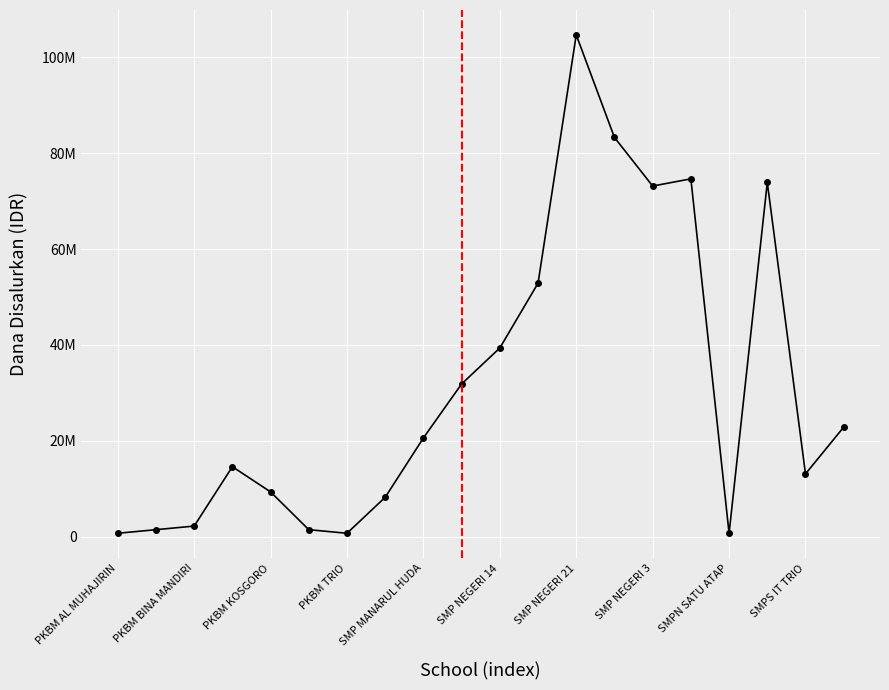

Reading left to right, what are all the values shown in this chart?

750000	1500000	2250000	14625000	9375000	1500000	750000	8250000	20625000	31875000	39375000	52875000	104625000	83250000	73125000	74625000	750000	73875000	13125000	22875000